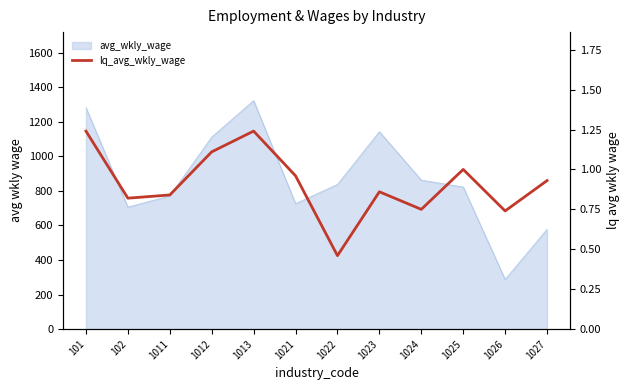

Does the chart have visible grid lines?

No